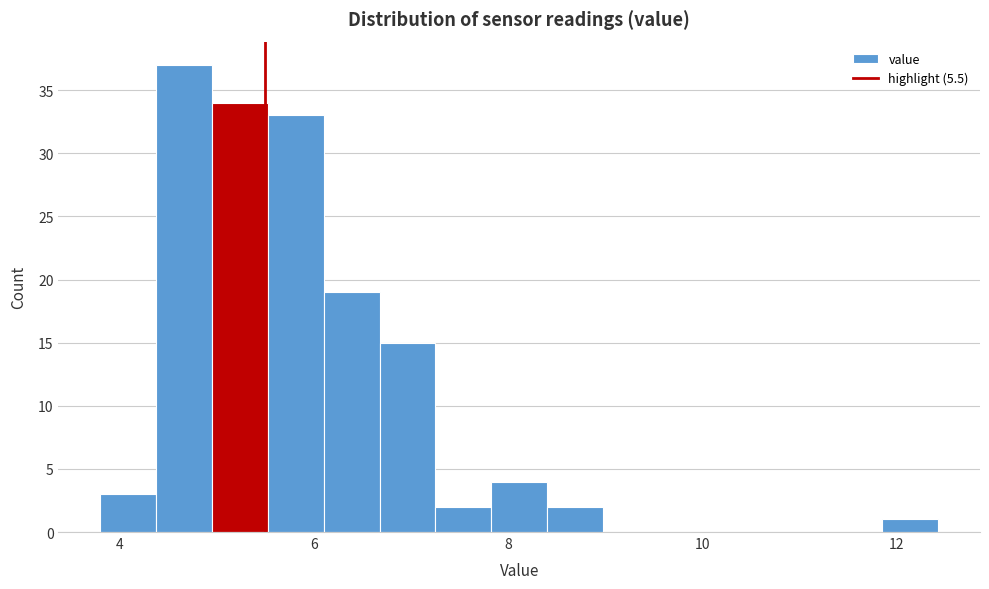

Read against the x-axis, roughly where is the centre of the tallest bar?

4.6